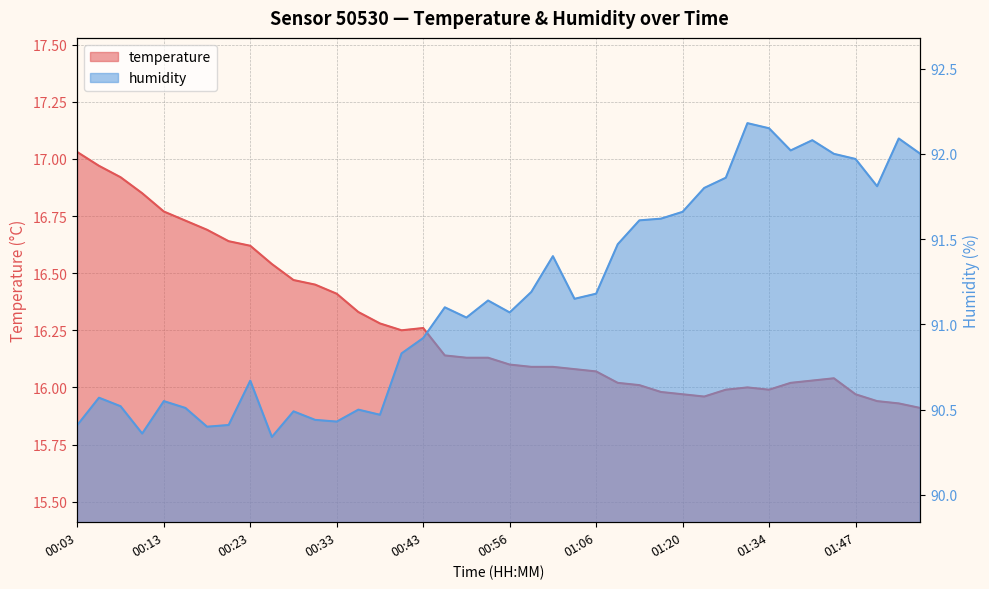

Which series has the widest spread of values?

humidity